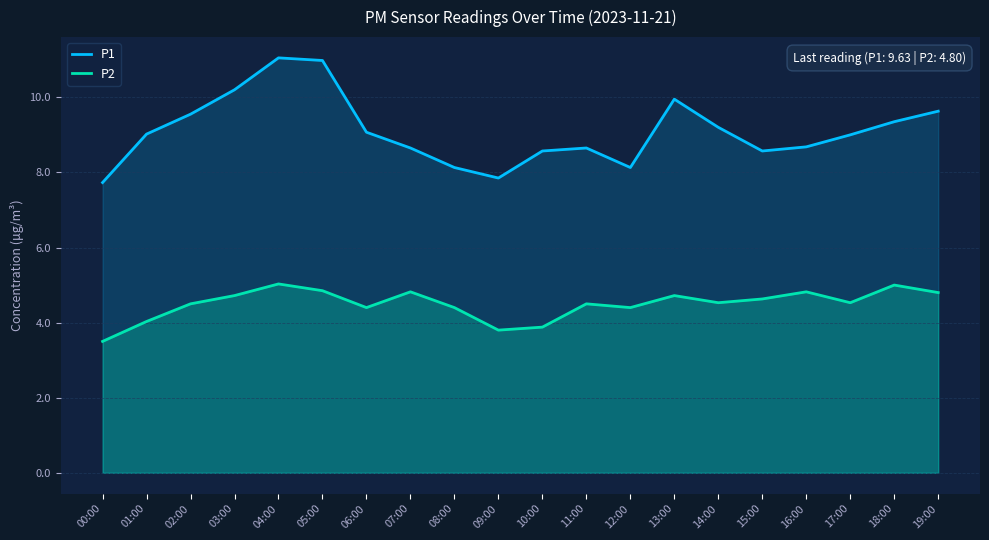

List the series in order of their peak value, lowest first.

P2, P1